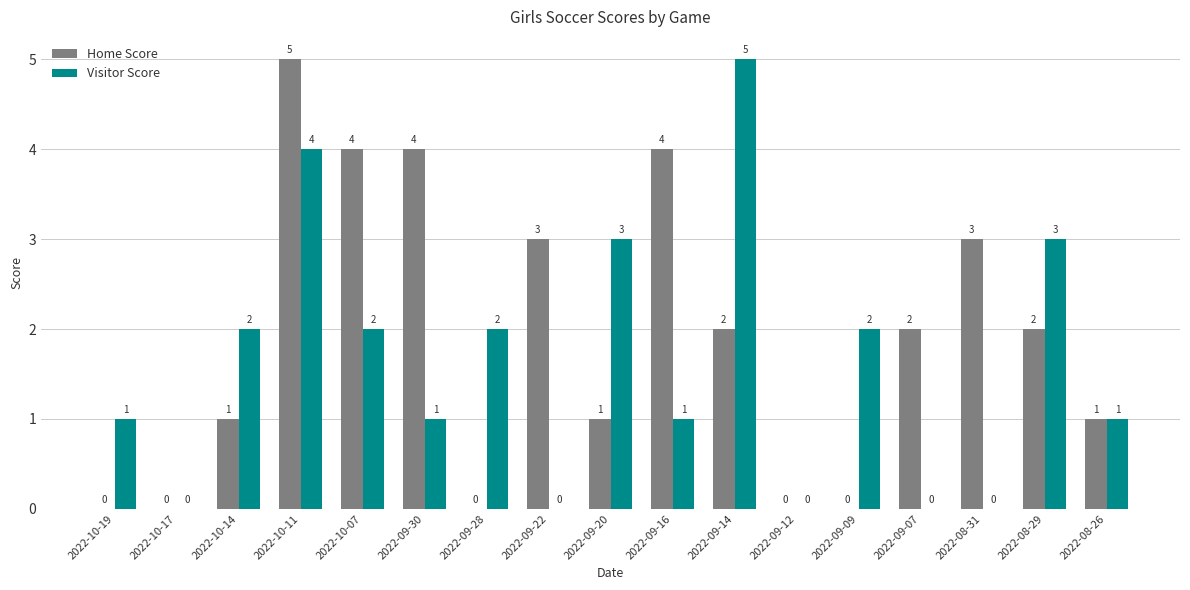

Are the bars grouped side by side (vs. stacked)?

Yes